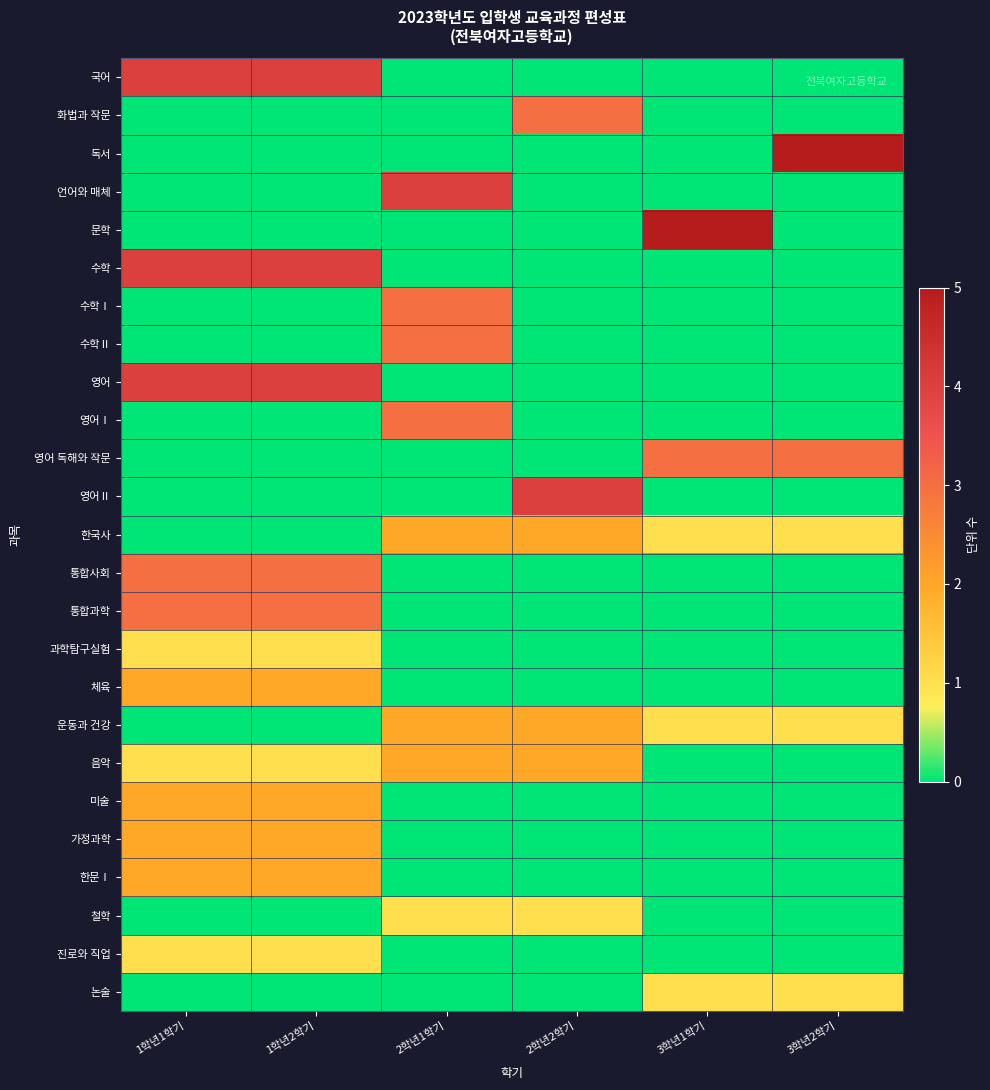

What is the difference between the highest and lowest values at 1학년2학기?

4